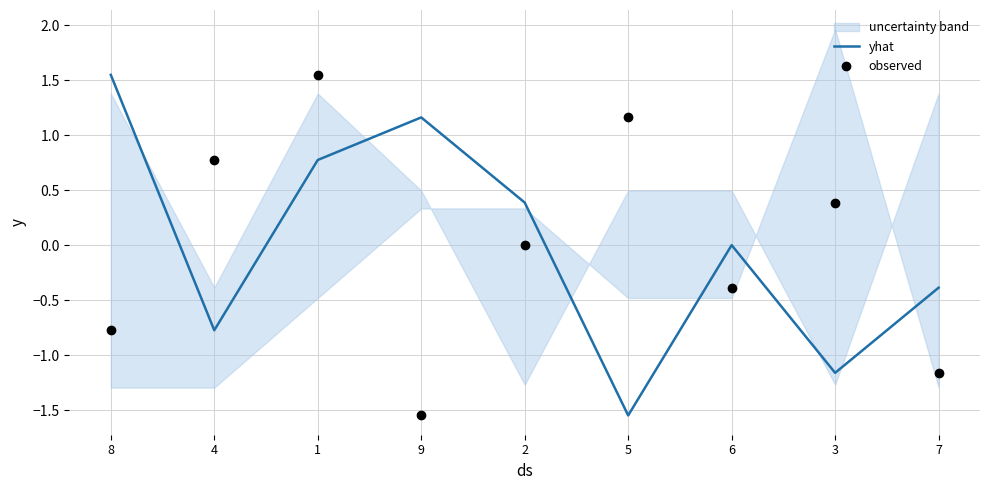

What is the total value across all series at 6?

-0.4